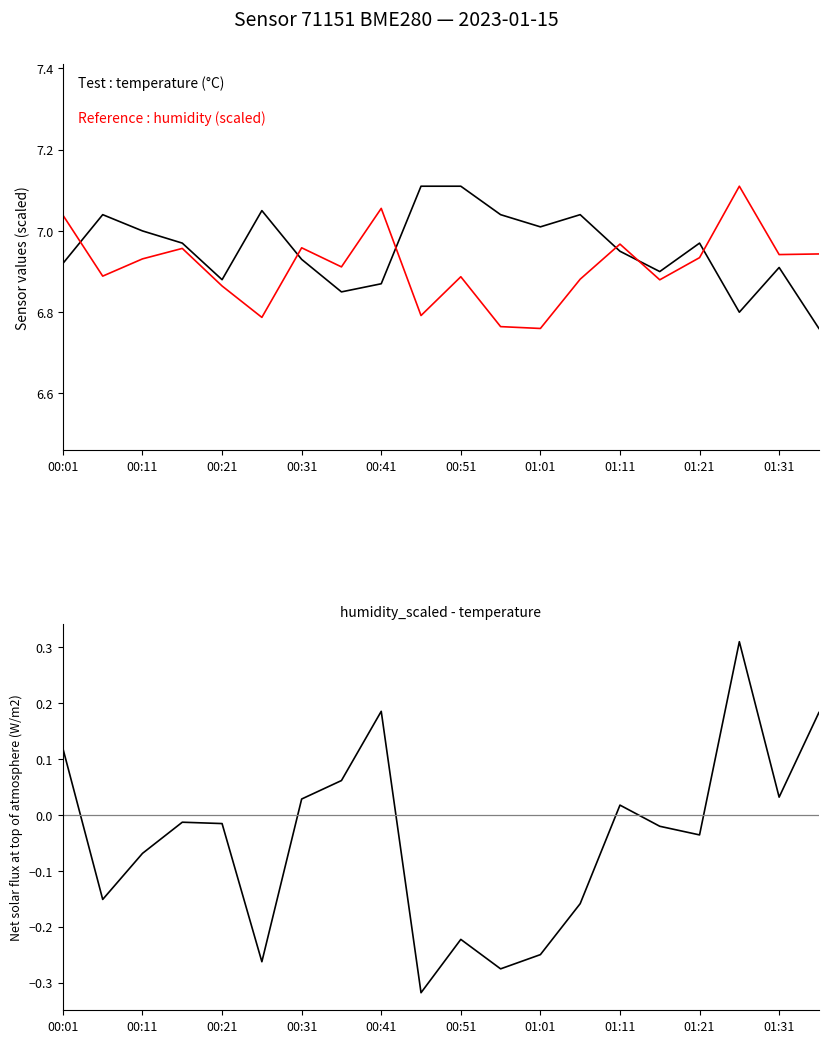

How many lines are shown in the chart?

3